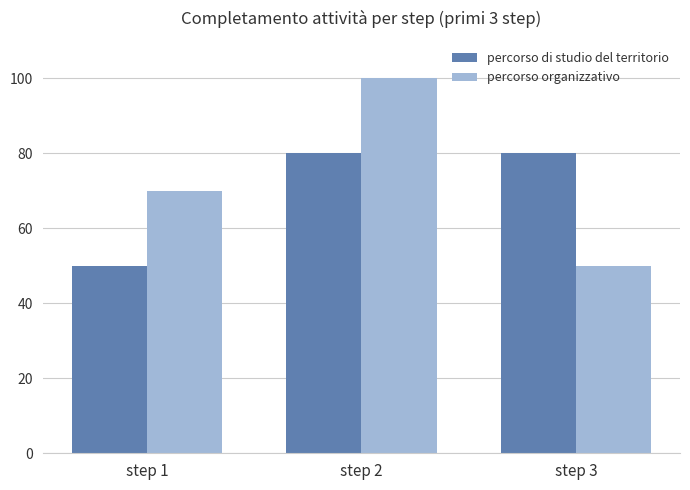

Is it true that percorso di studio del territorio equals 118 at step 3?

False